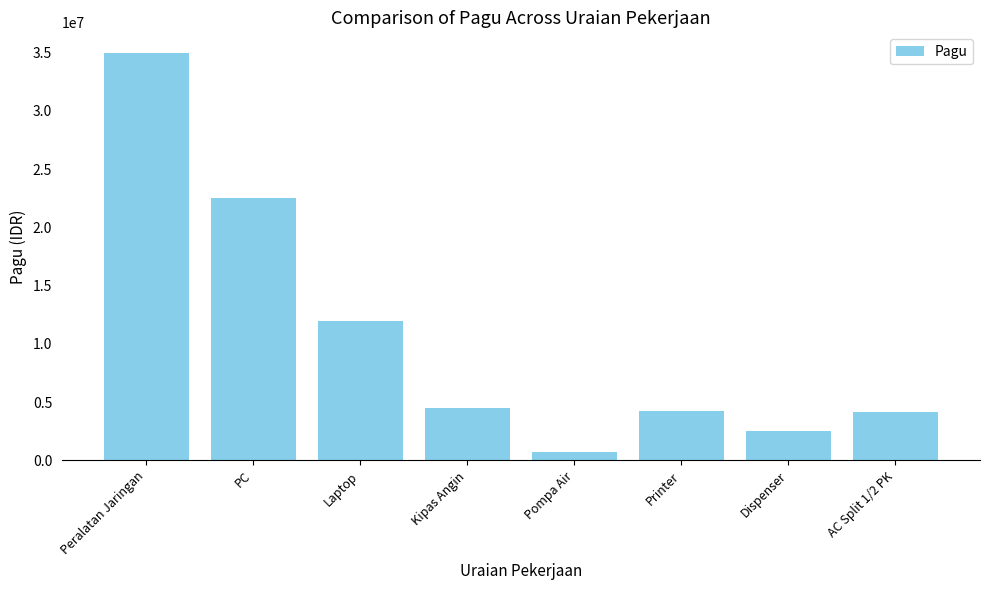

The value at AC Split 1/2 PK is 1834337. True or false?

False